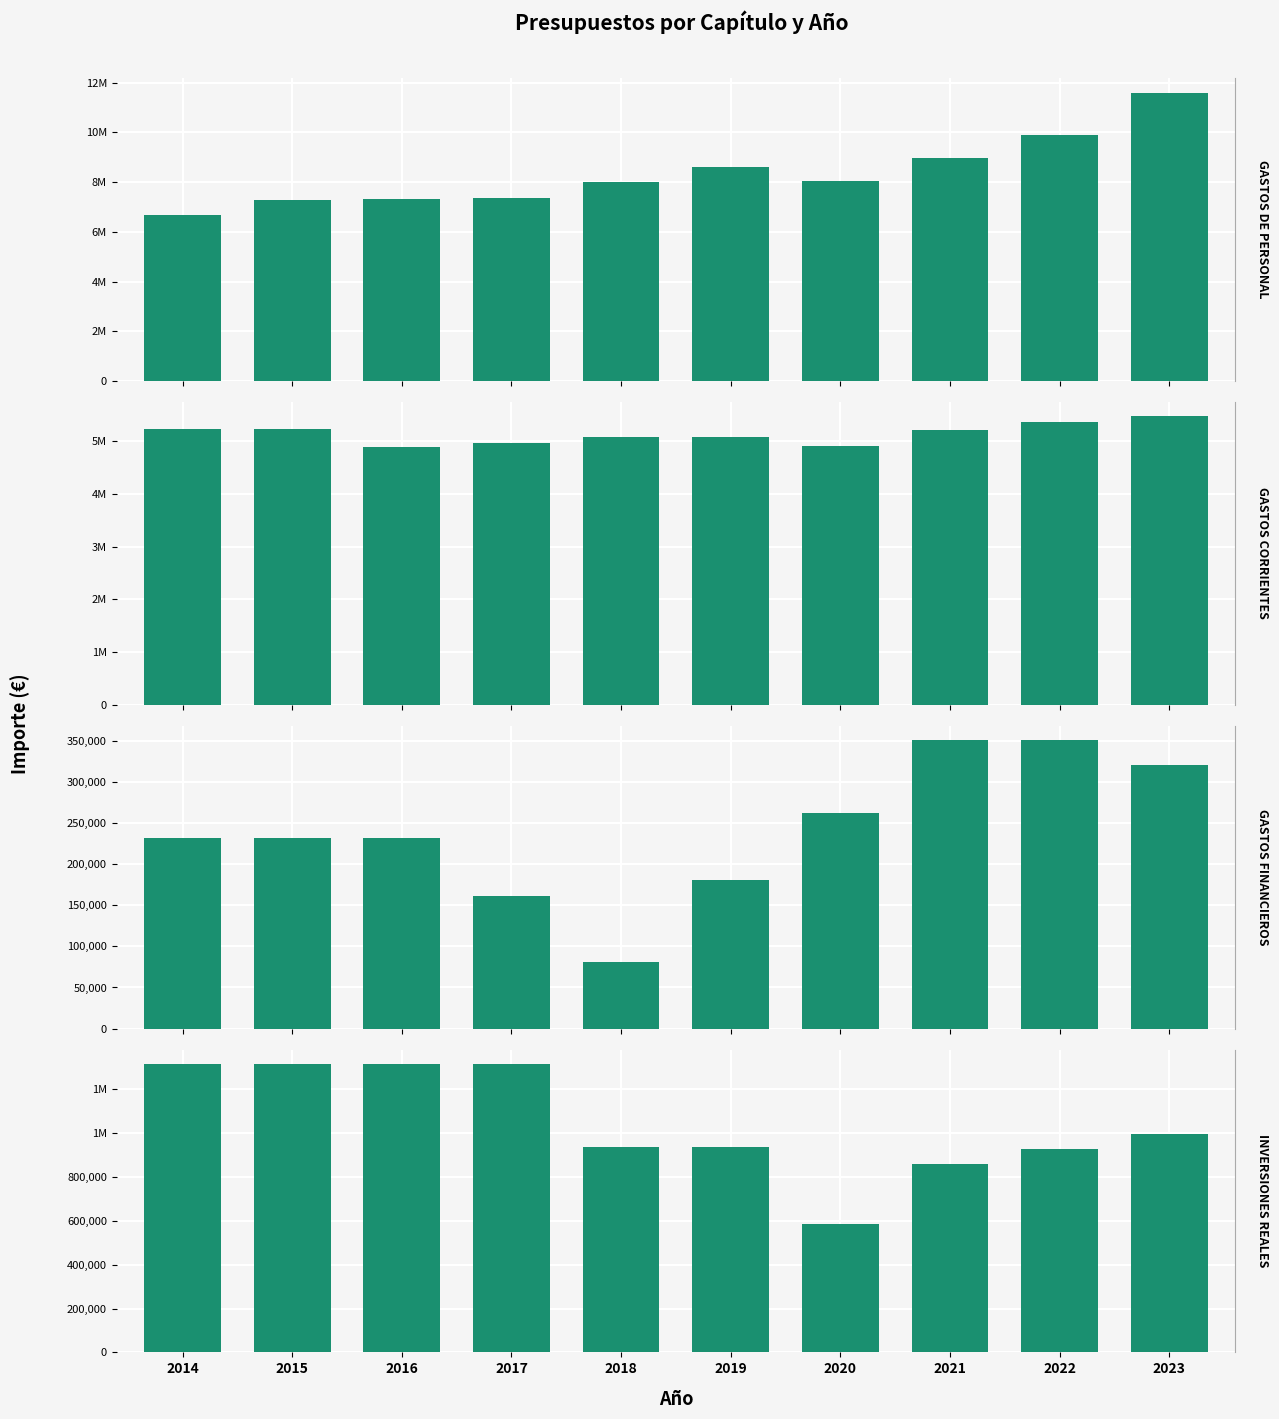

What is the sum of all CAPITULO 6 (INVERSIONES REALES) values?

10512630.0